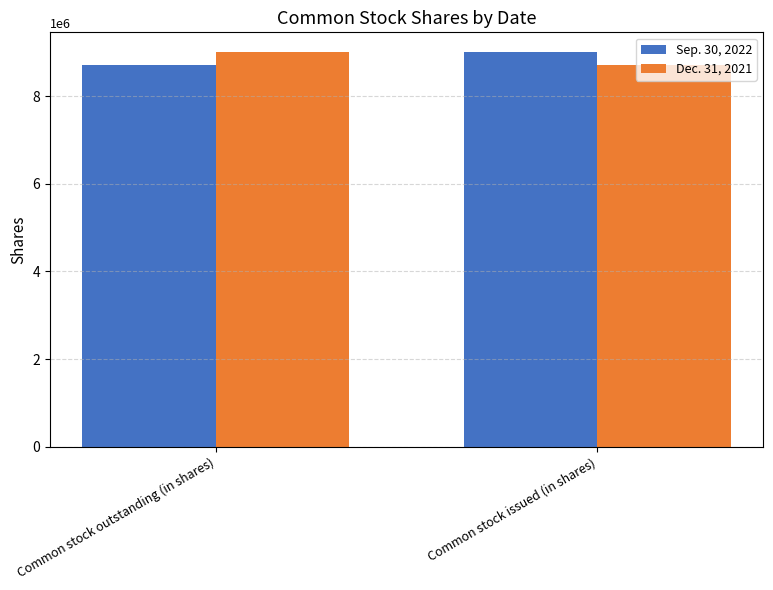

What are all the series names shown in the legend?

Sep. 30, 2022, Dec. 31, 2021